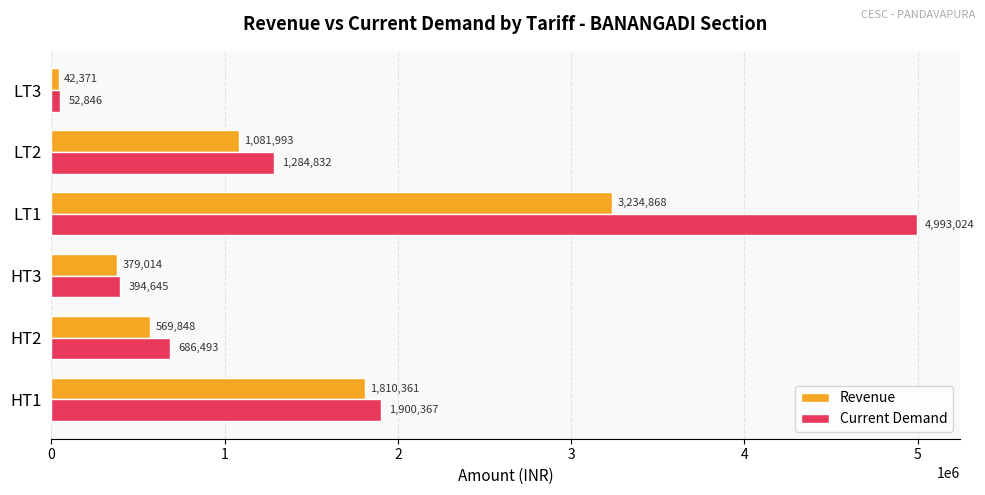

Between HT3 and LT2, which series saw the biggest shift?

Current Demand